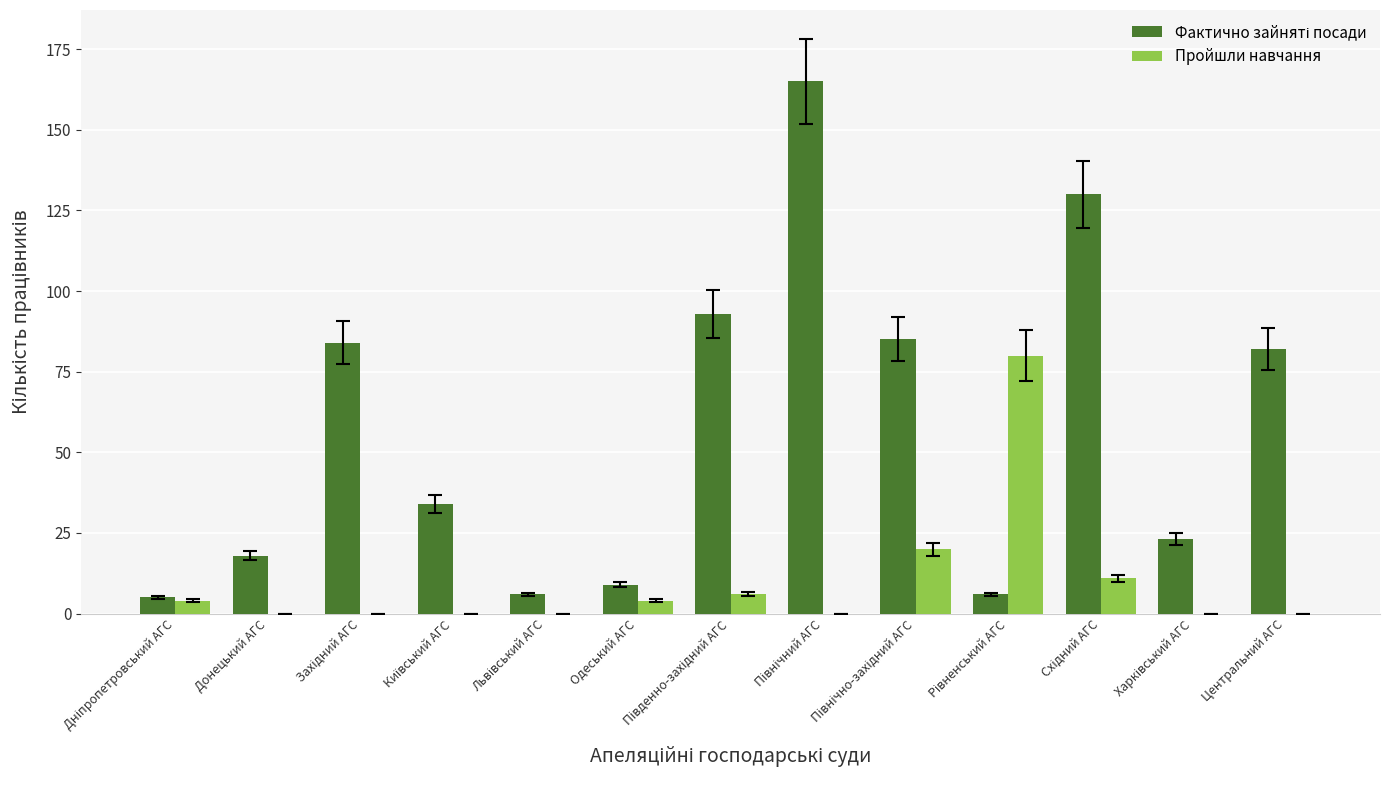

What is the greatest value displayed?

165